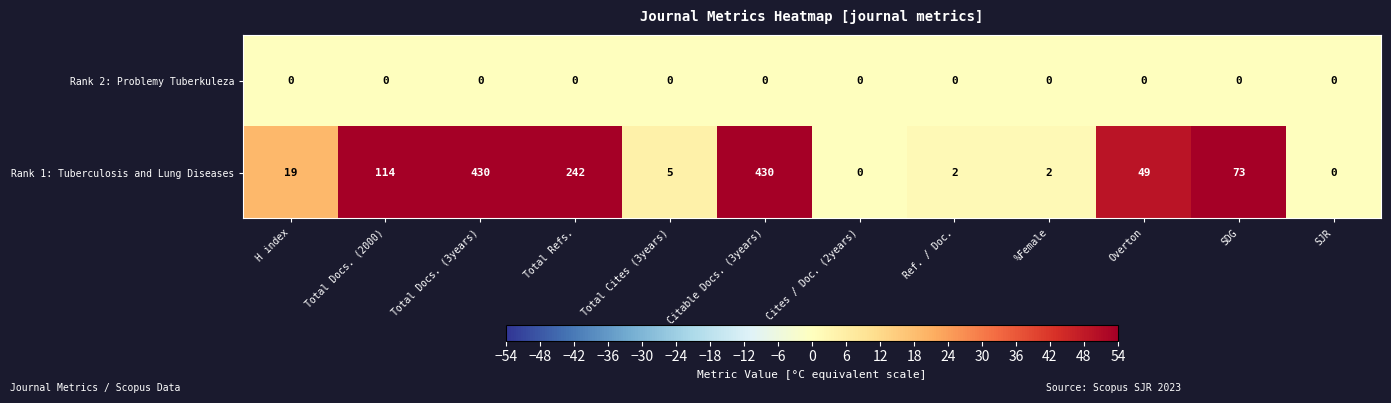

Rank the series by their average value, from lowest to highest.

Rank 2: Problemy Tuberkuleza, Rank 1: Tuberculosis and Lung Diseases